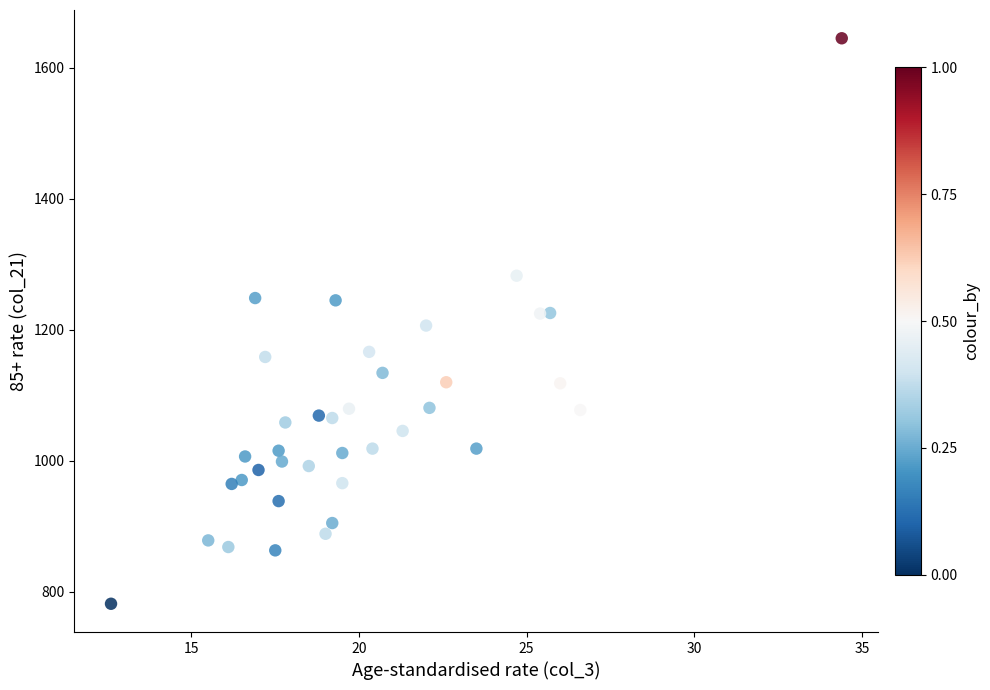

What is the range of Y values (max minus min)?

863.1